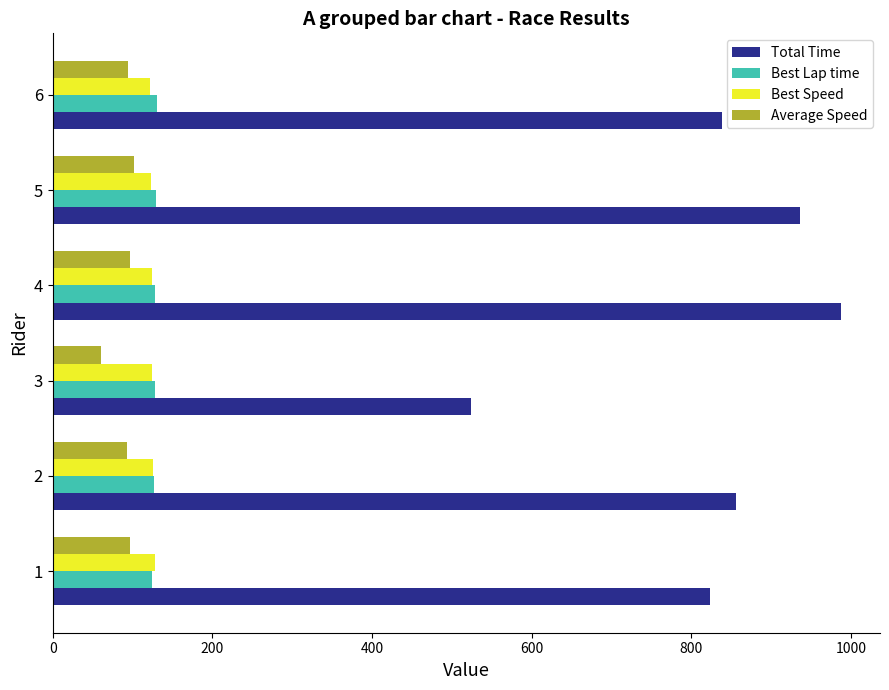

What is the minimum value for Average Speed?

60.7